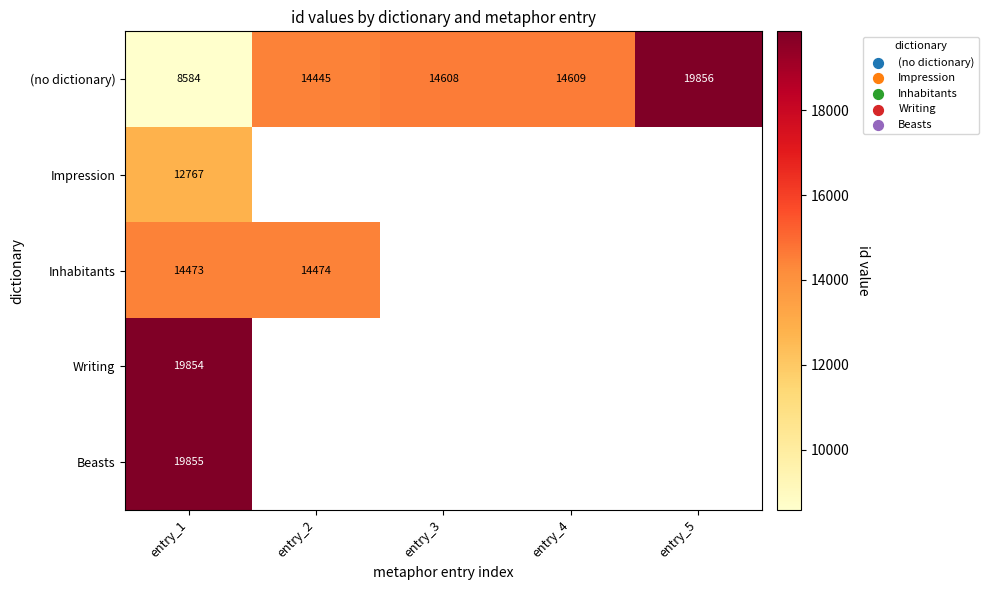

True or false: Impression has a value of 12767 at entry_1.

True